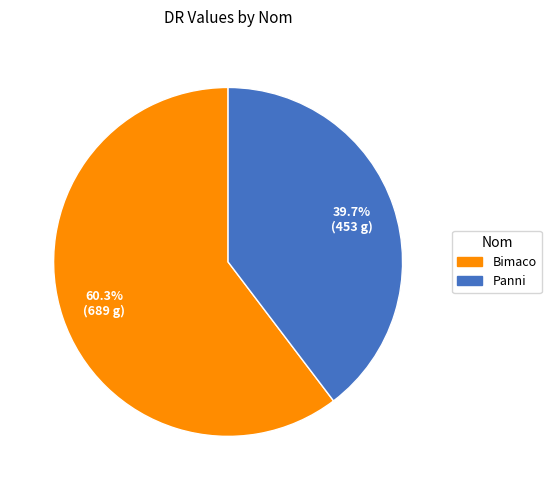

How many segments does this pie chart have?

2